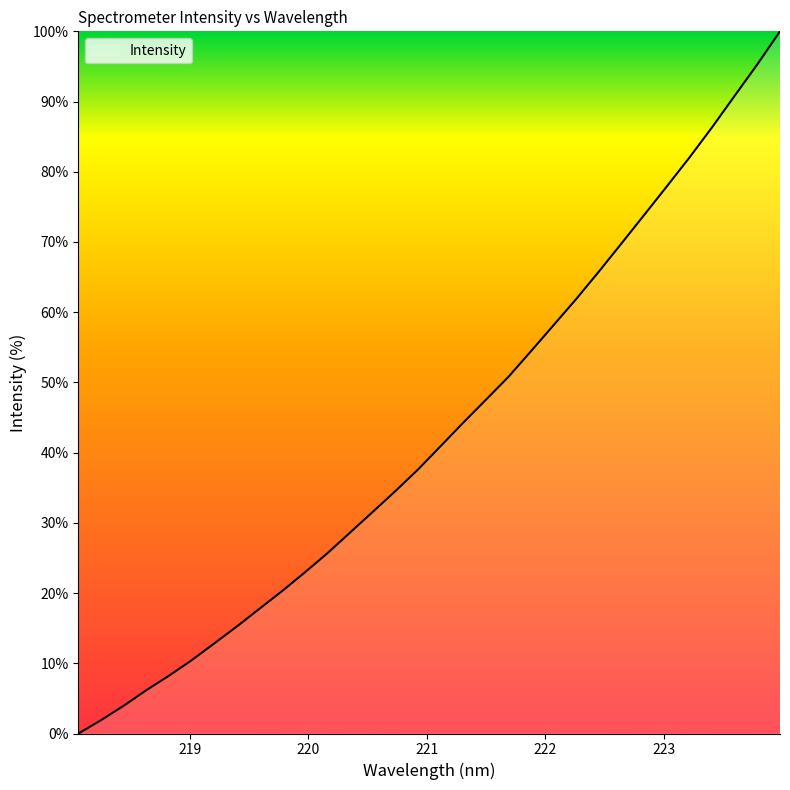

What is the greatest value displayed?

100.0